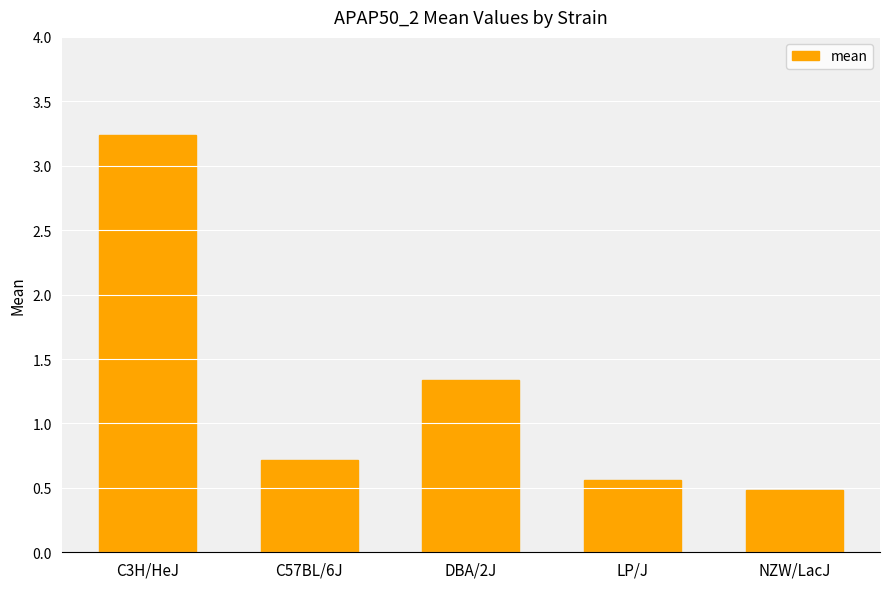

True or false: the data shows 0.5 at NZW/LacJ.

True